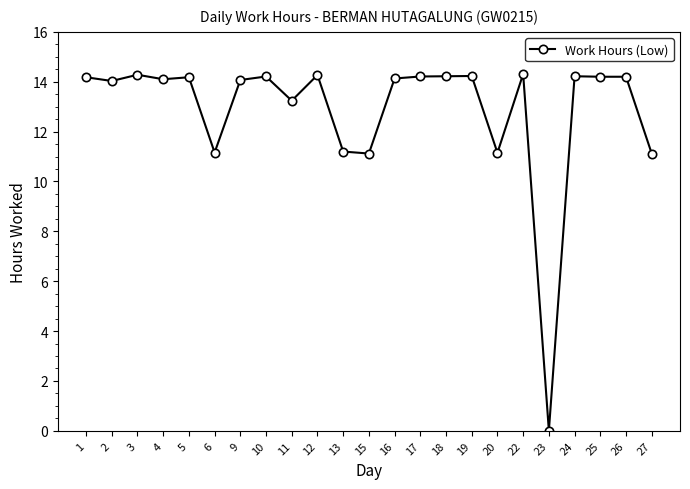

Count the number of data series in this chart.

1